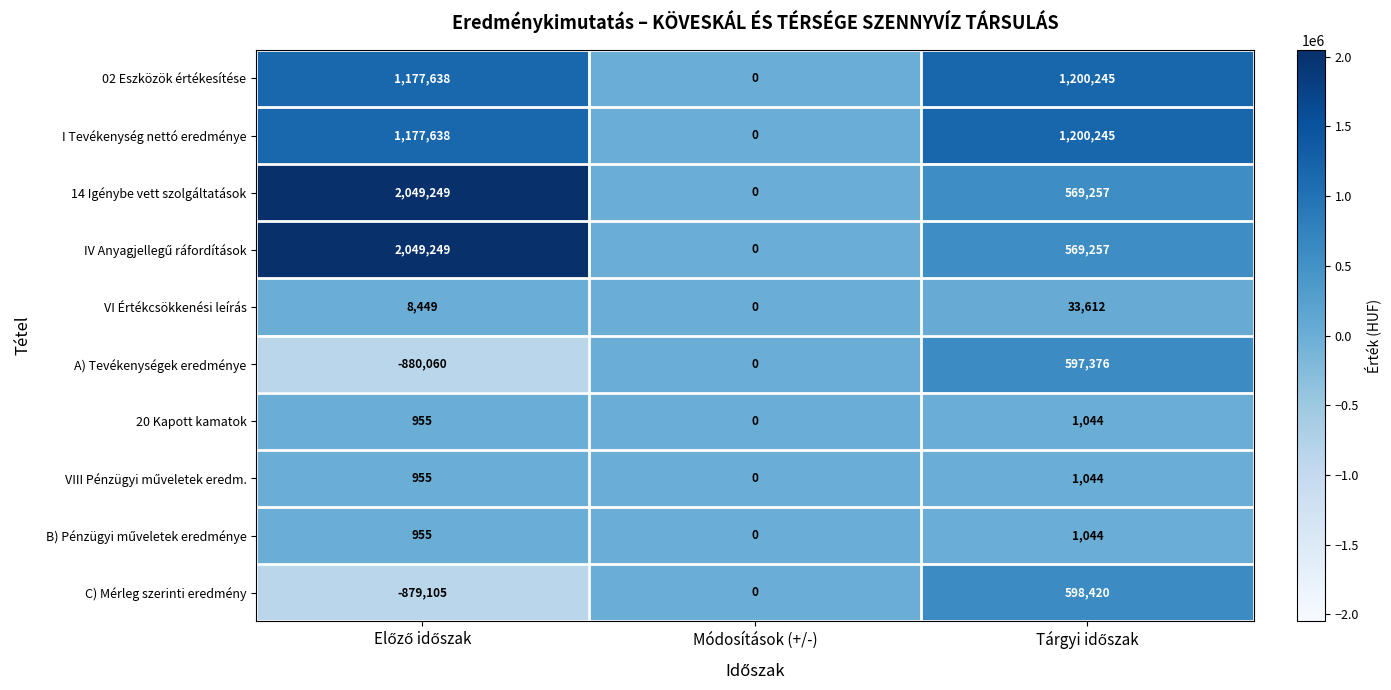

How many distinct data groups are displayed?

10